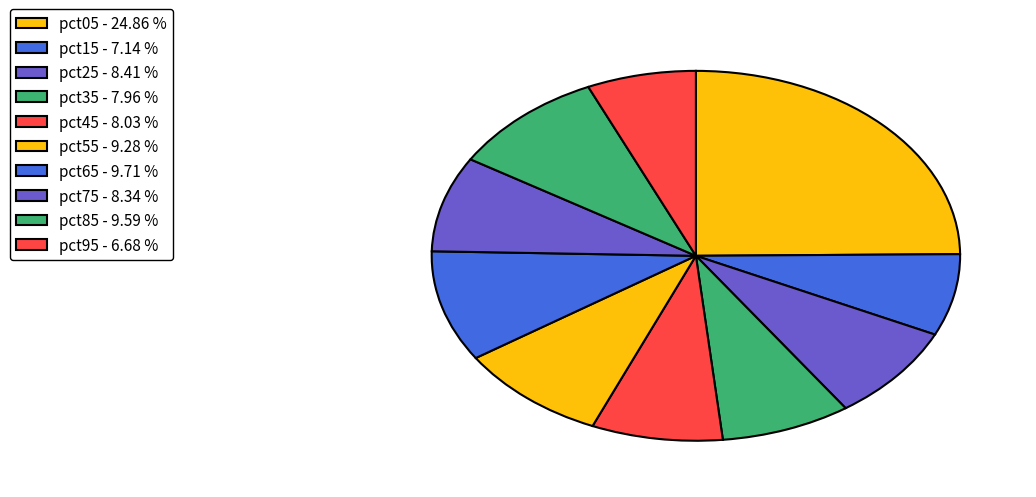

The pct65 slice represents 10% of the pie. True or false?

True